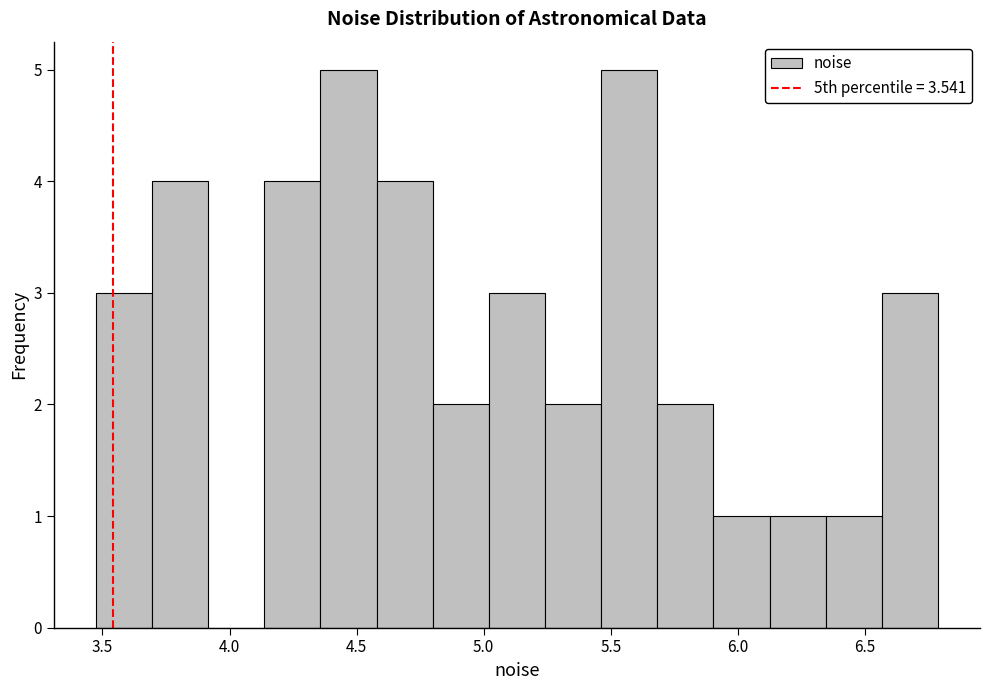

What is the height of the bar covering 6.10 to 6.35 on the x-axis? Neither the bar edges nor the heights are printed on the chart, so give them approximately, as read against the axes.

1